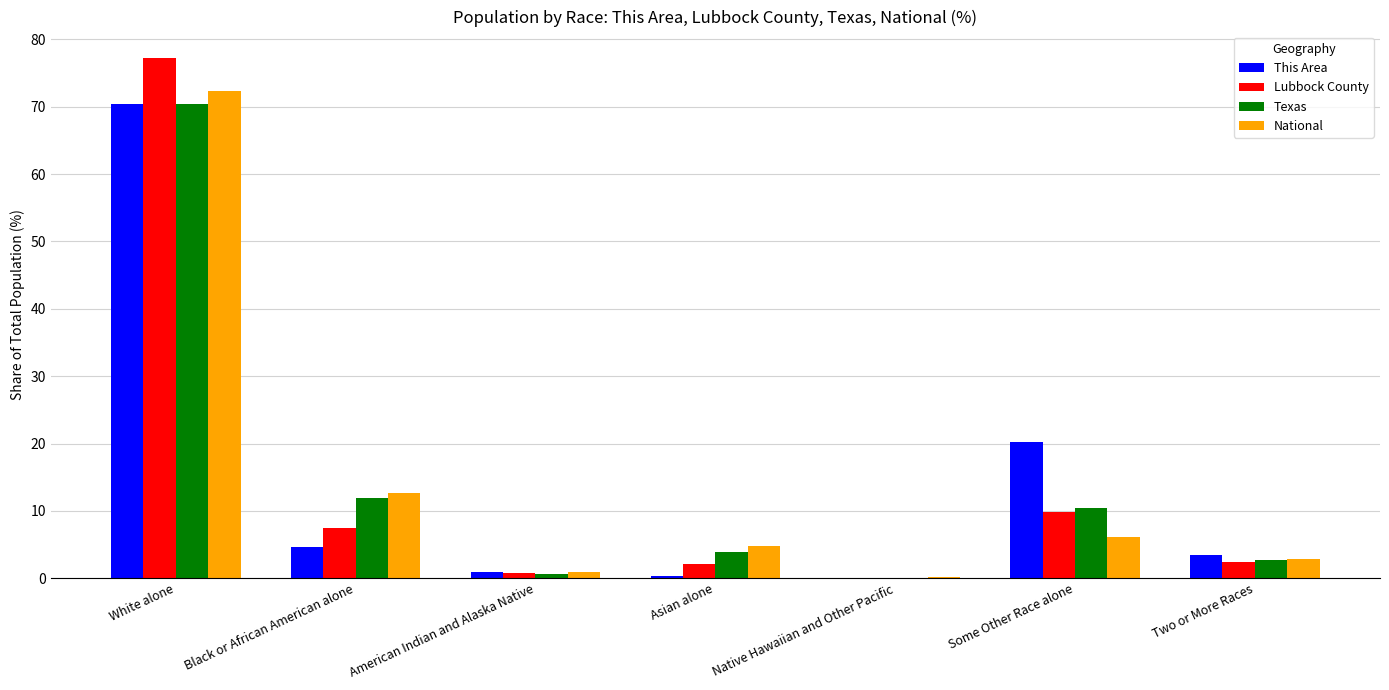

Which category has the highest value across all series?

White alone